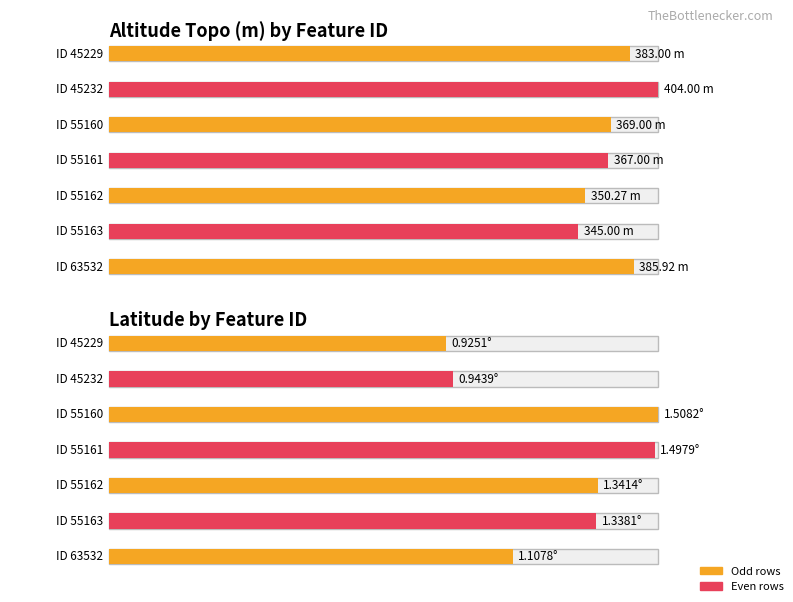

Count the number of categories in the chart.

7